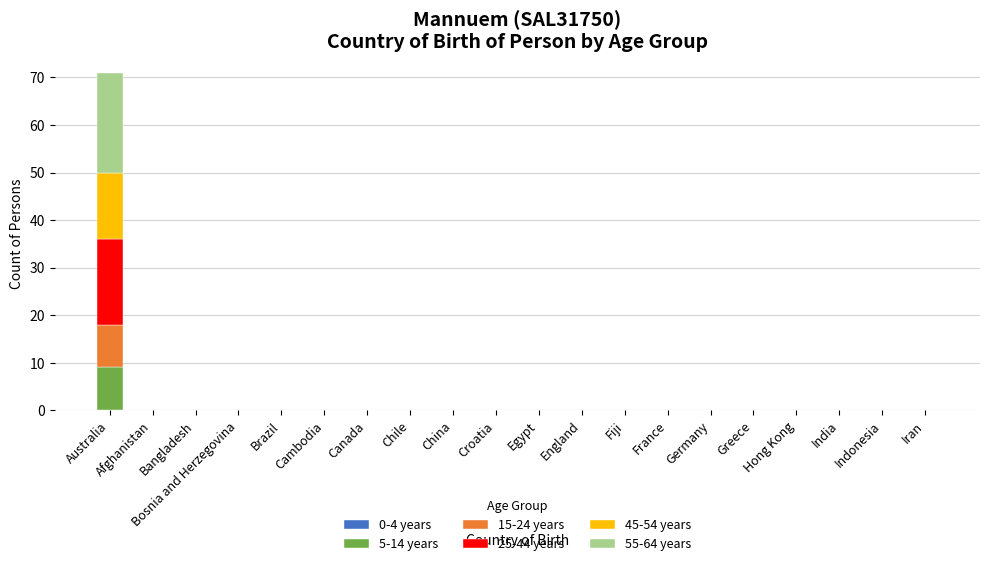

True or false: 5-14 years has a value of 0 at Fiji.

True